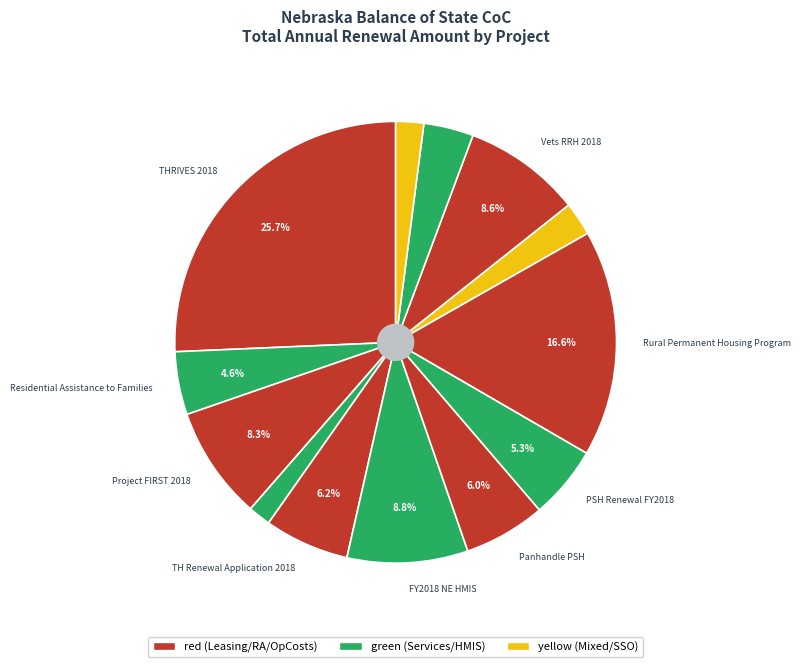

To the nearest percent, what is the average slice percentage?

8%